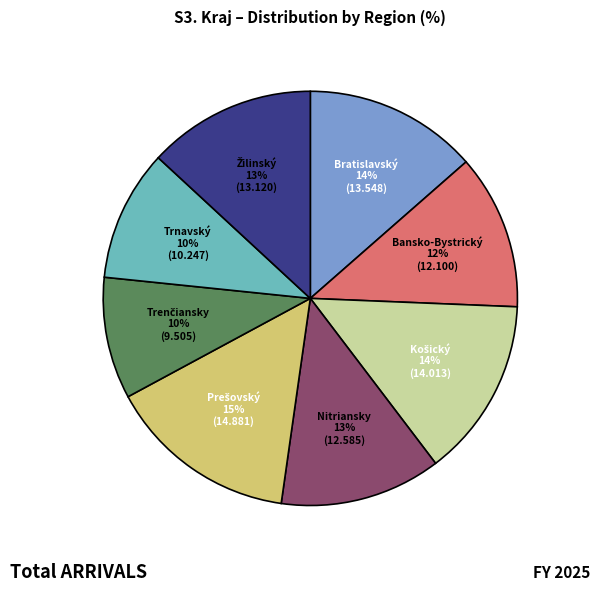

Does any single category account for the majority?

No